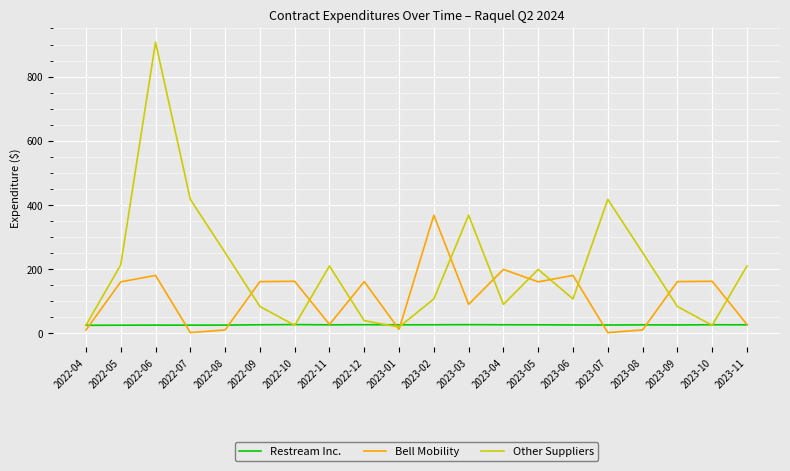

The value of Bell Mobility at 2023-05 is 70.5. True or false?

False